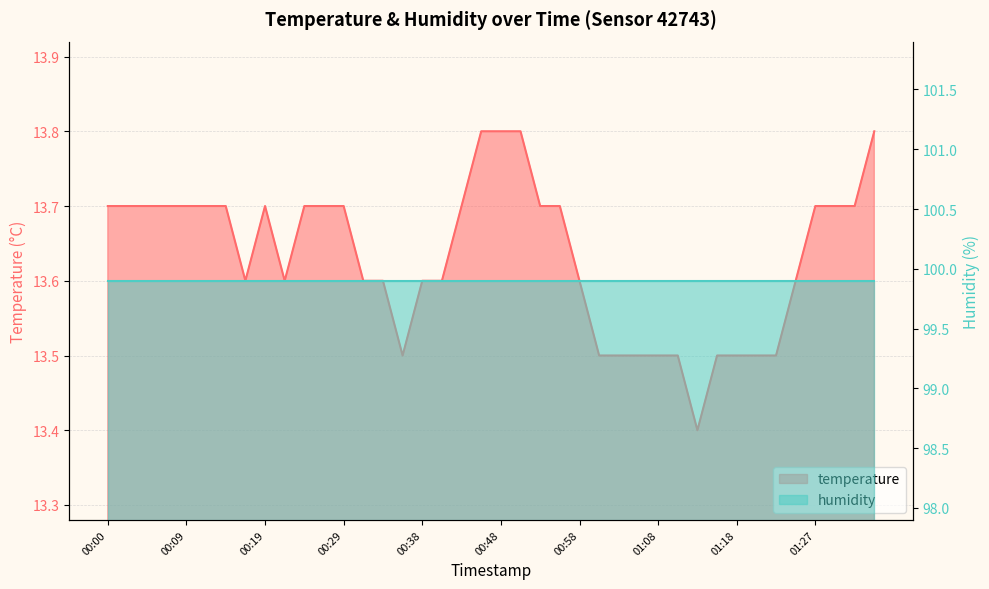

How many categories are shown in the chart?

40